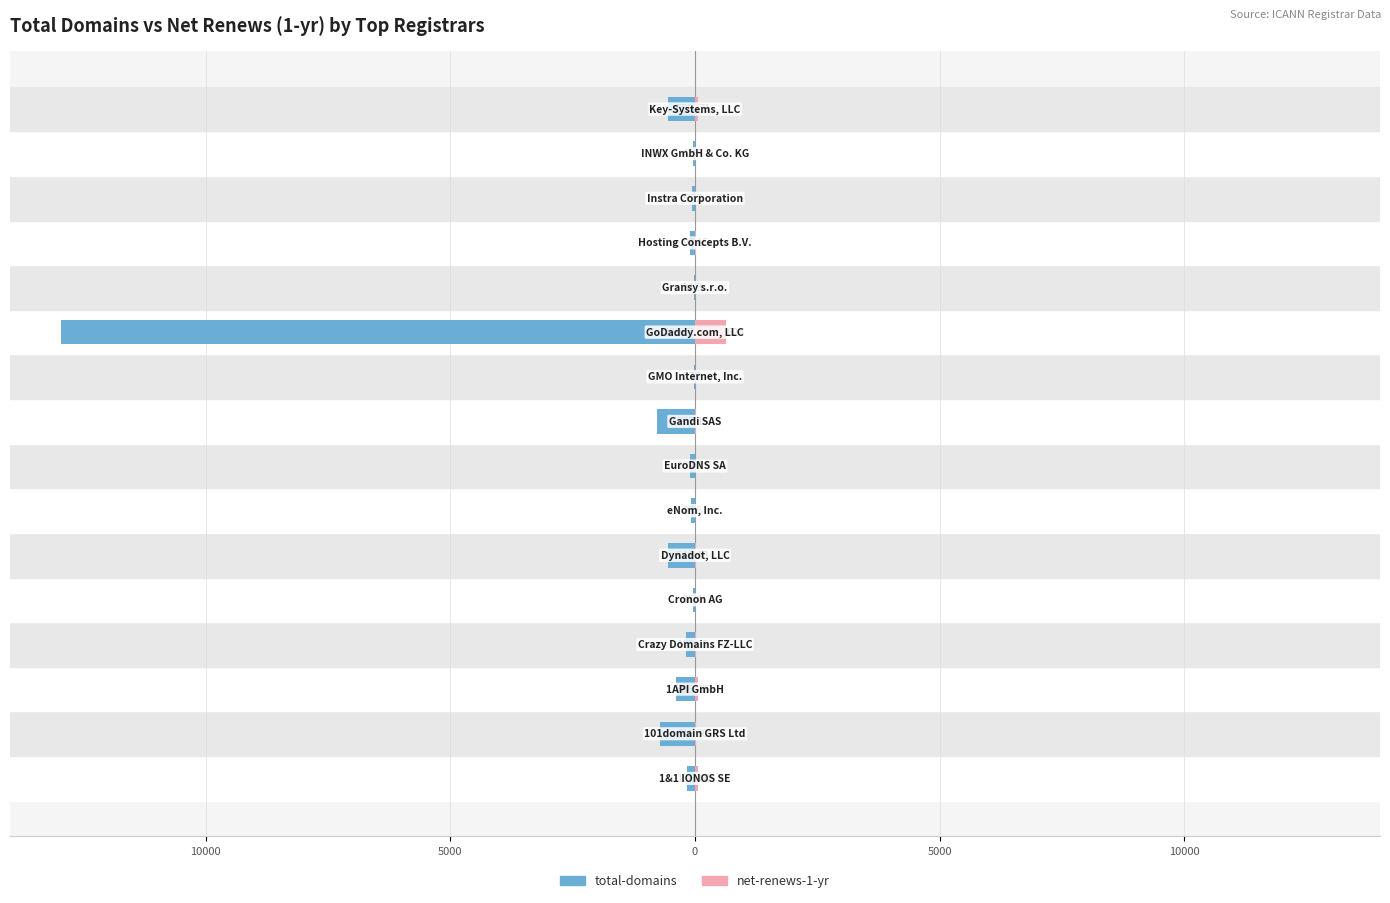

How many groups of bars are there?

16